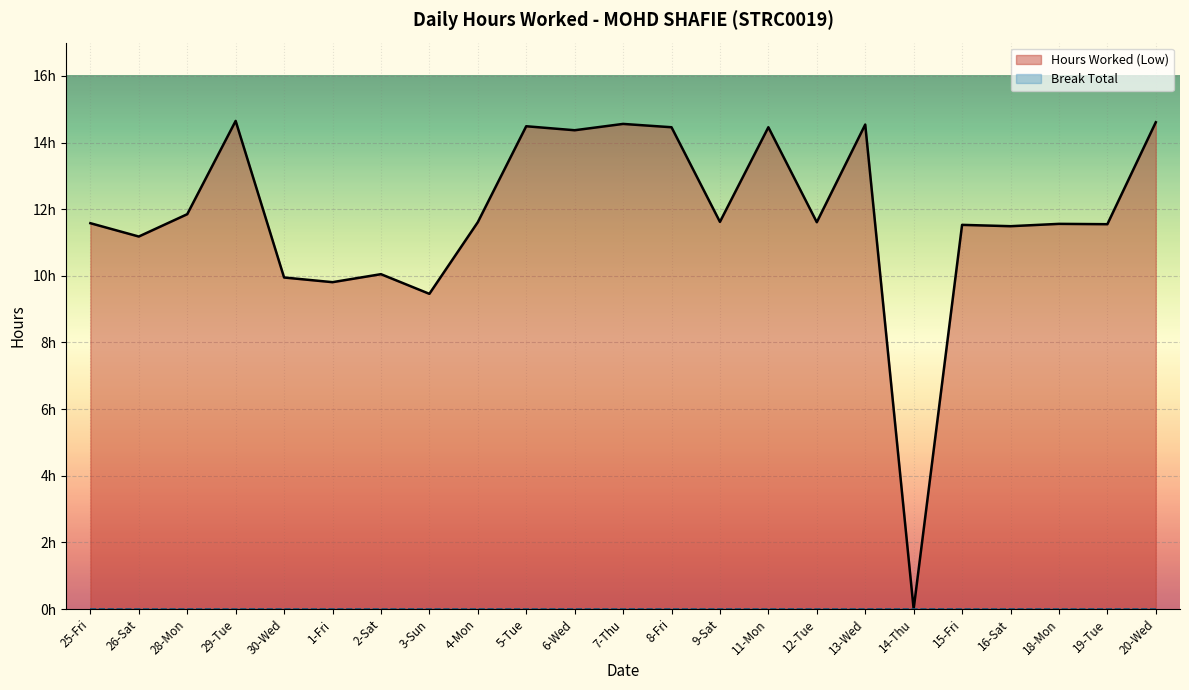

What is the label of the 10th point from the left?

5-Tue